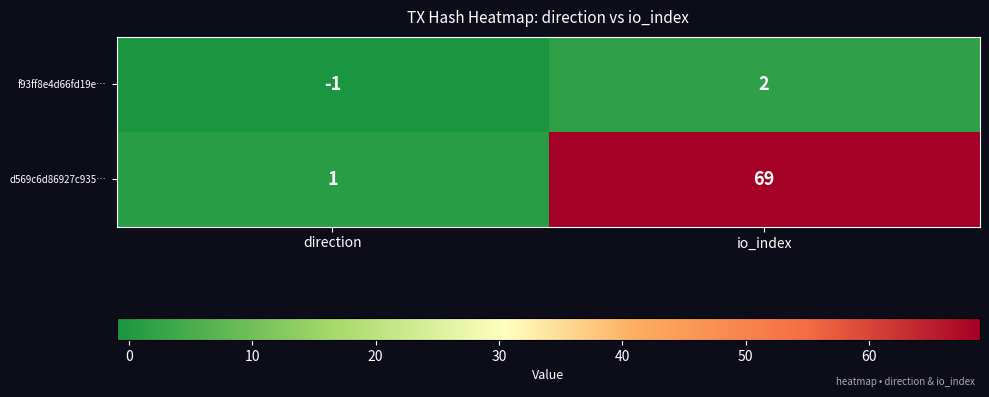

What is the greatest value displayed?

69